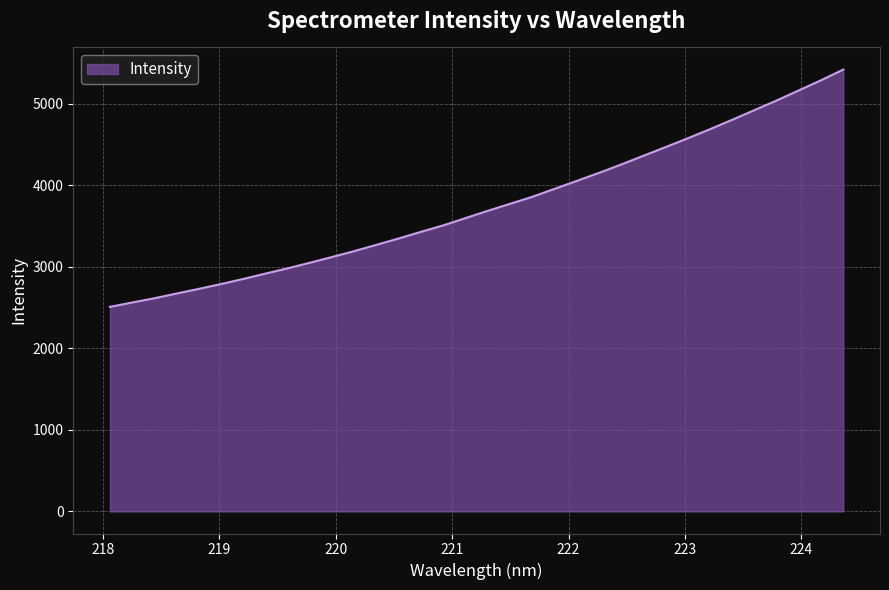

What is the greatest value displayed?

5416.8